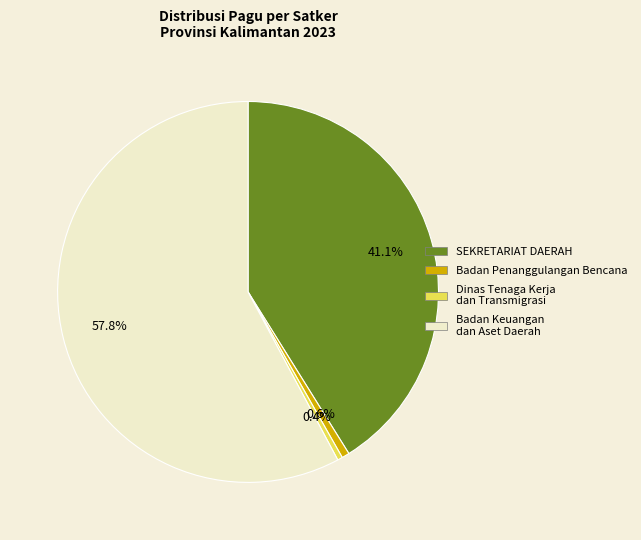

What is the largest slice in the pie chart?

Badan Keuangan dan Aset Daerah